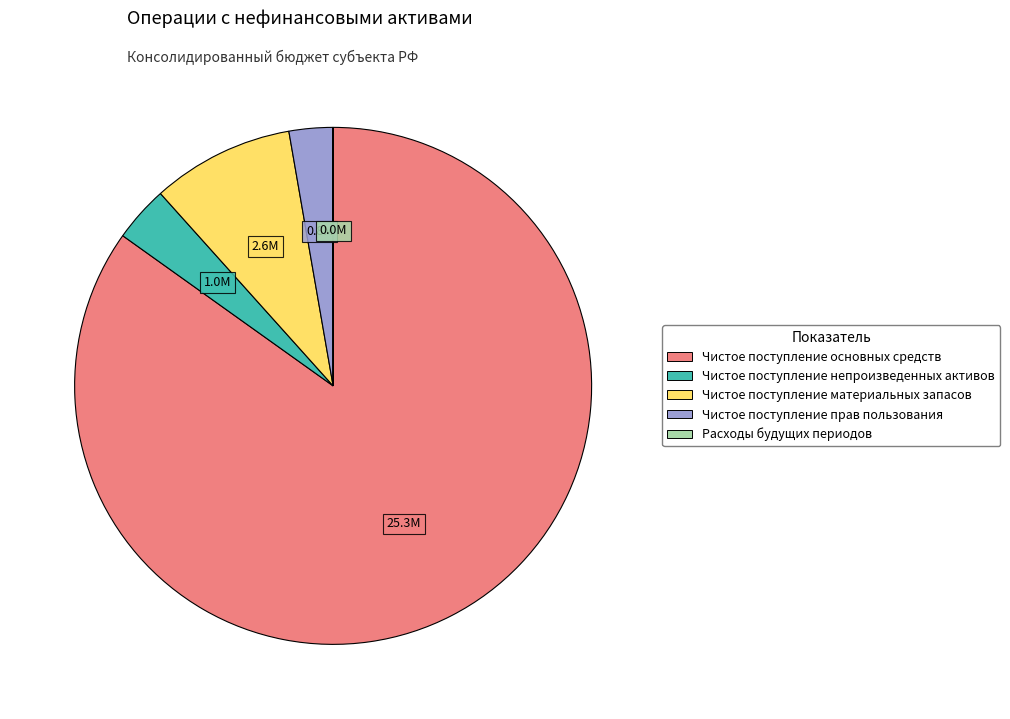

What is the ratio of the value at Чистое поступление материальных запасов to the value at Чистое поступление прав пользования?

3.3